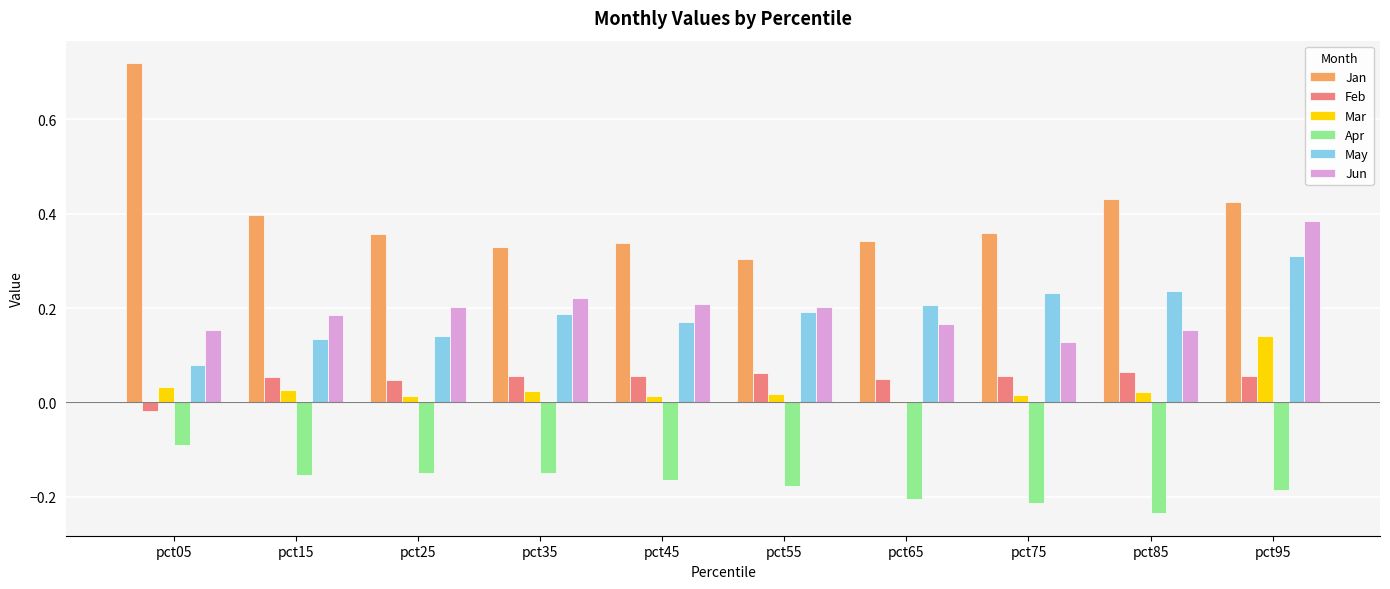

At which label does Jun reach its peak?

pct95